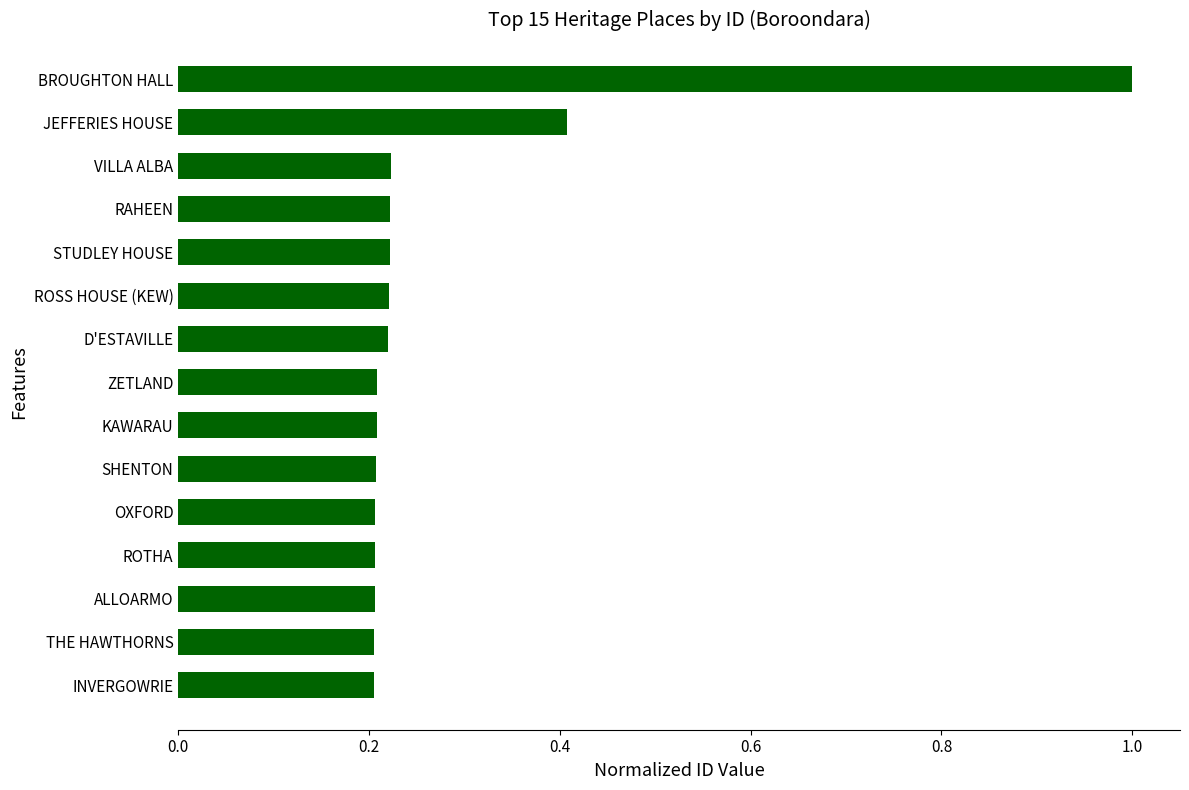

What is the difference between the maximum and minimum values?

0.8